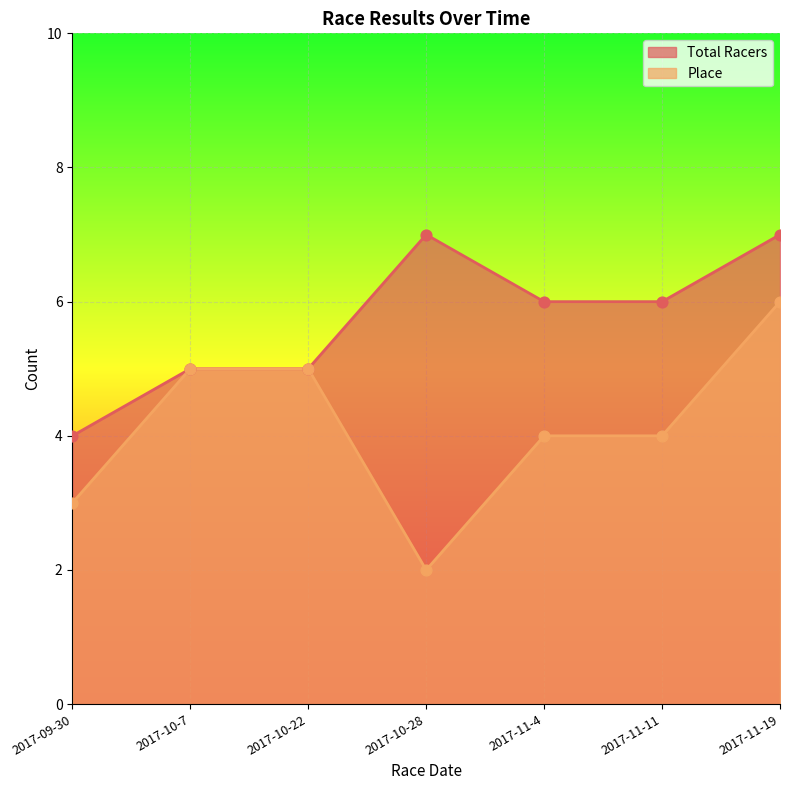

At which category is the sum across all series the highest?

2017-11-19